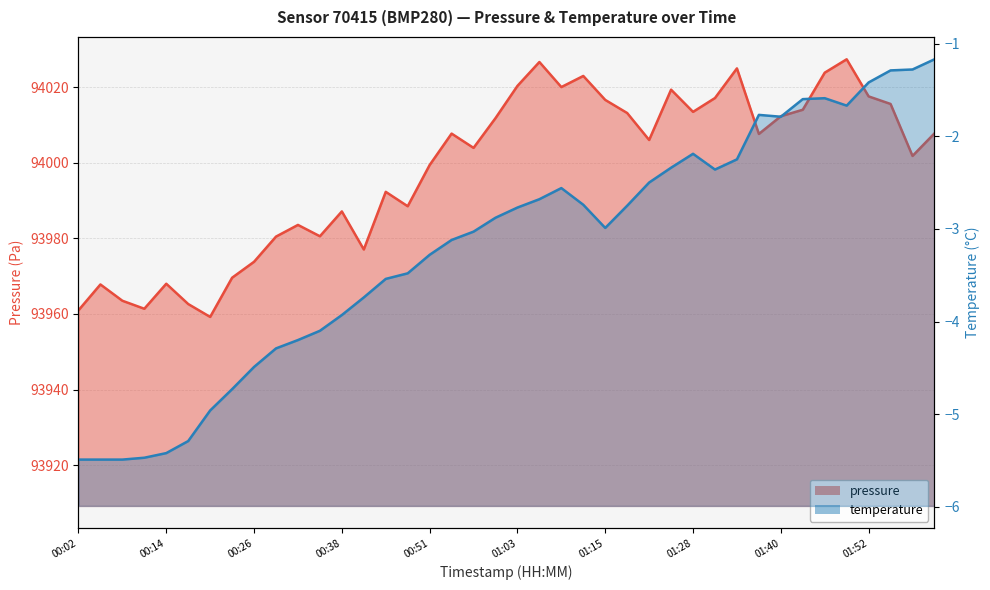

What are all the series names shown in the legend?

pressure, temperature